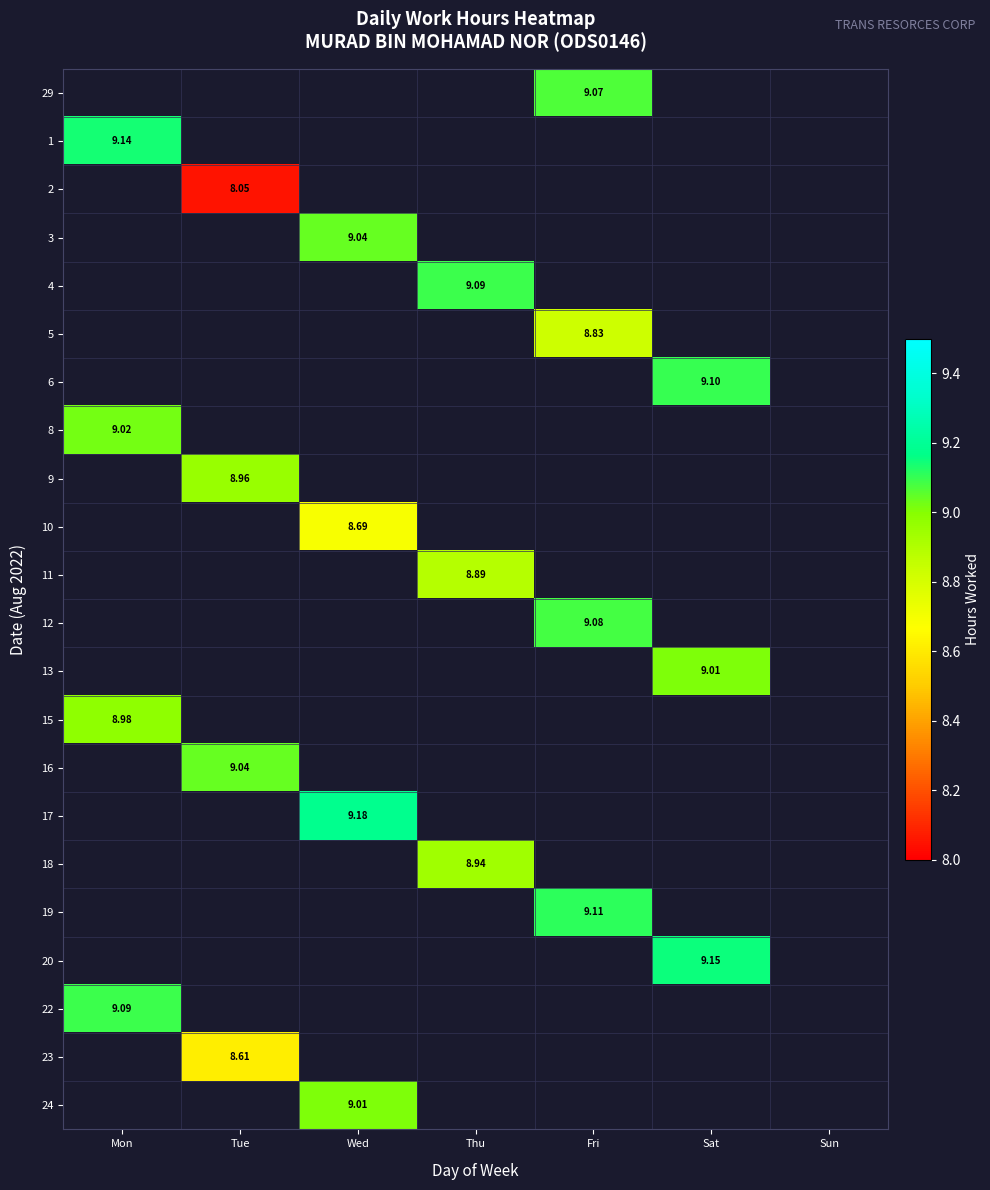

Which category has the lowest value across all series?

Tue